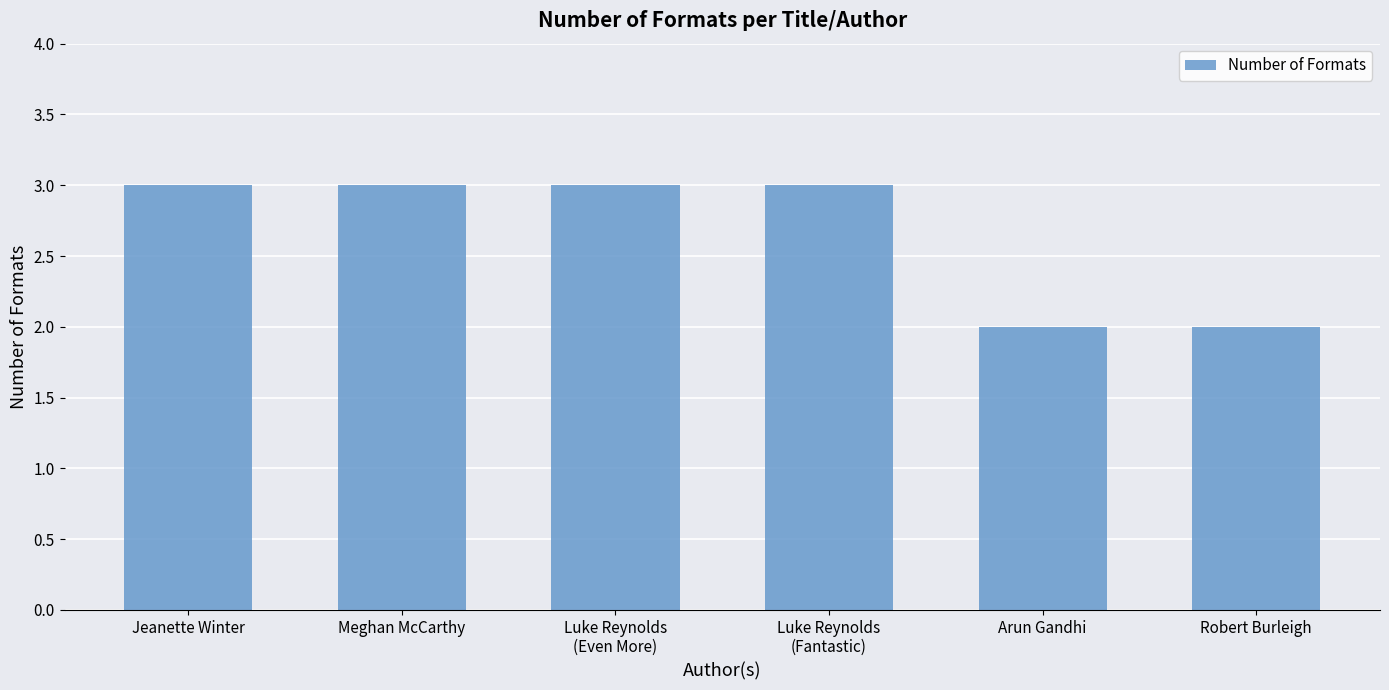

Reading left to right, extract all data points from this chart.

Jeanette Winter=3	Meghan McCarthy=3	Luke Reynolds
(Even More)=3	Luke Reynolds
(Fantastic)=3	Arun Gandhi=2	Robert Burleigh=2